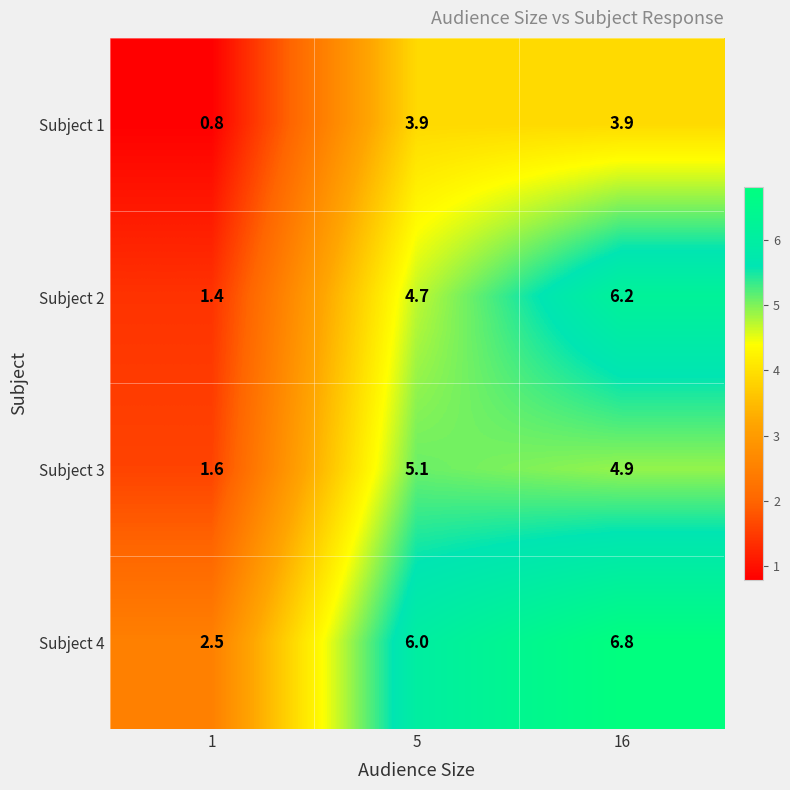

Reading left to right, transcribe all the data shown in this chart.

Subject 1: 0.8	3.9	3.9
Subject 2: 1.4	4.7	6.2
Subject 3: 1.6	5.1	4.9
Subject 4: 2.5	6.0	6.8